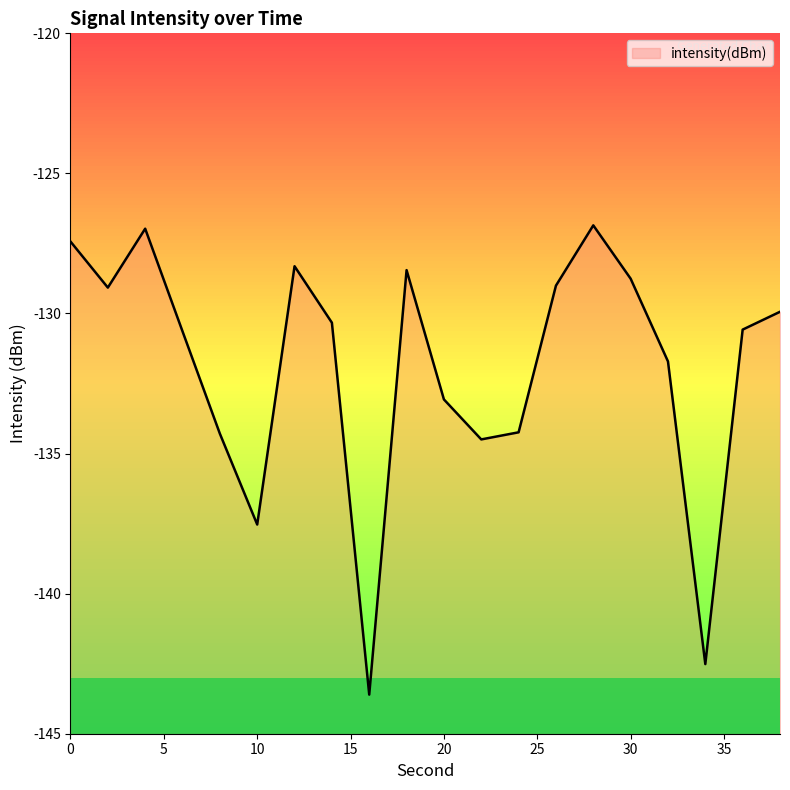

What is the change in value from 26 to 38?

-0.9